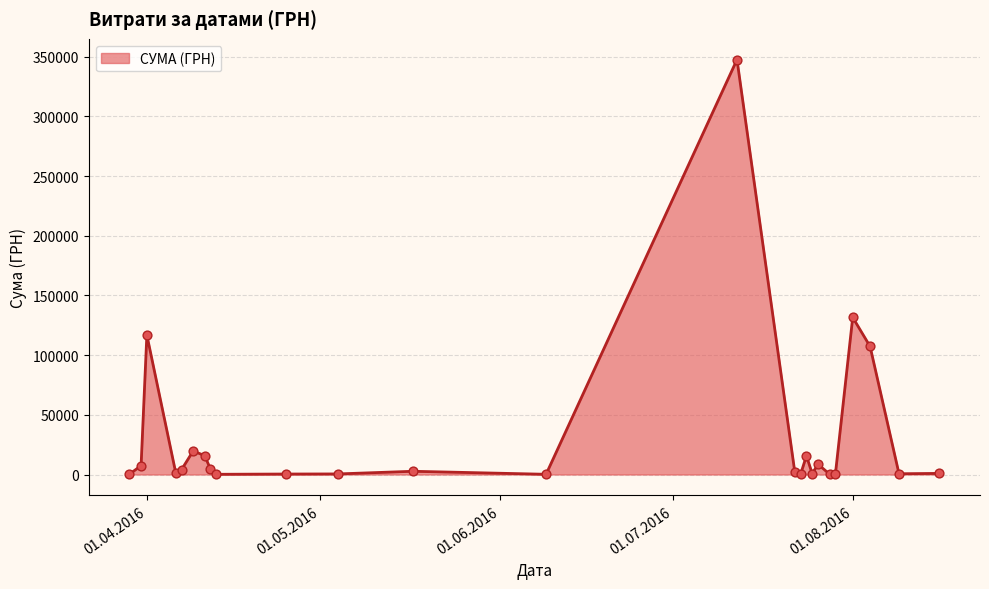

What is the difference between the maximum and minimum values?

347512.0